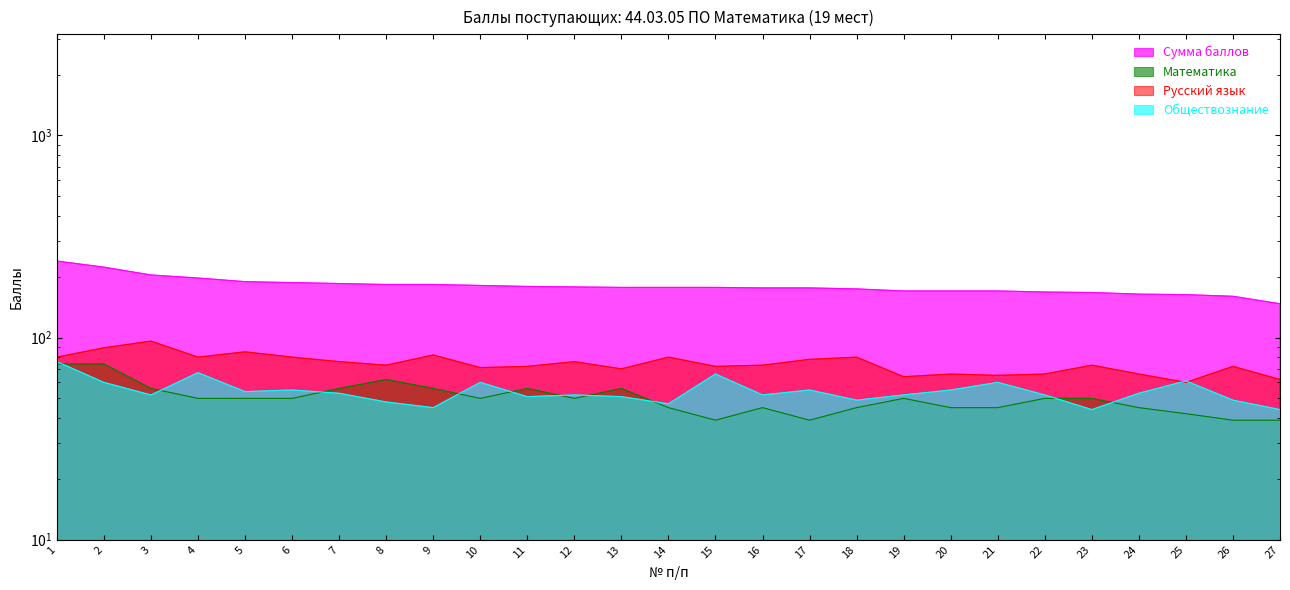

Rank the categories by Русский язык value from highest to lowest.

3, 2, 5, 9, 1, 4, 6, 14, 18, 17, 7, 12, 8, 16, 23, 11, 15, 26, 10, 13, 20, 22, 24, 21, 19, 27, 25